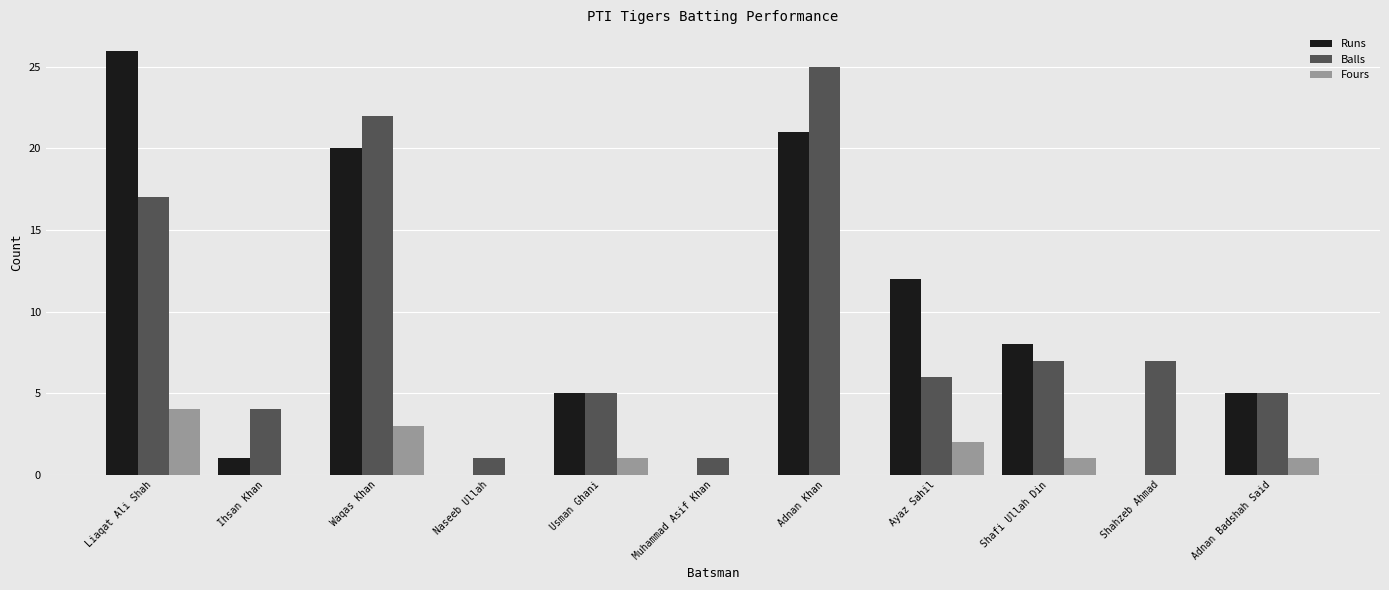

What is the sum of the Runs values at Muhammad Asif Khan and Liaqat Ali Shah?

26